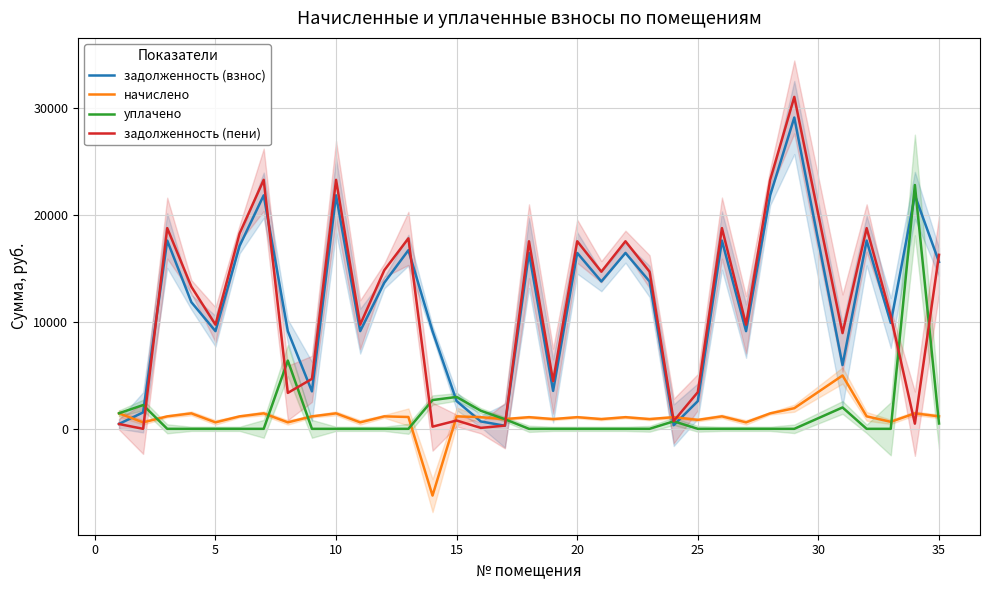

How many data points in задолженность (пени) are above 13301?

17